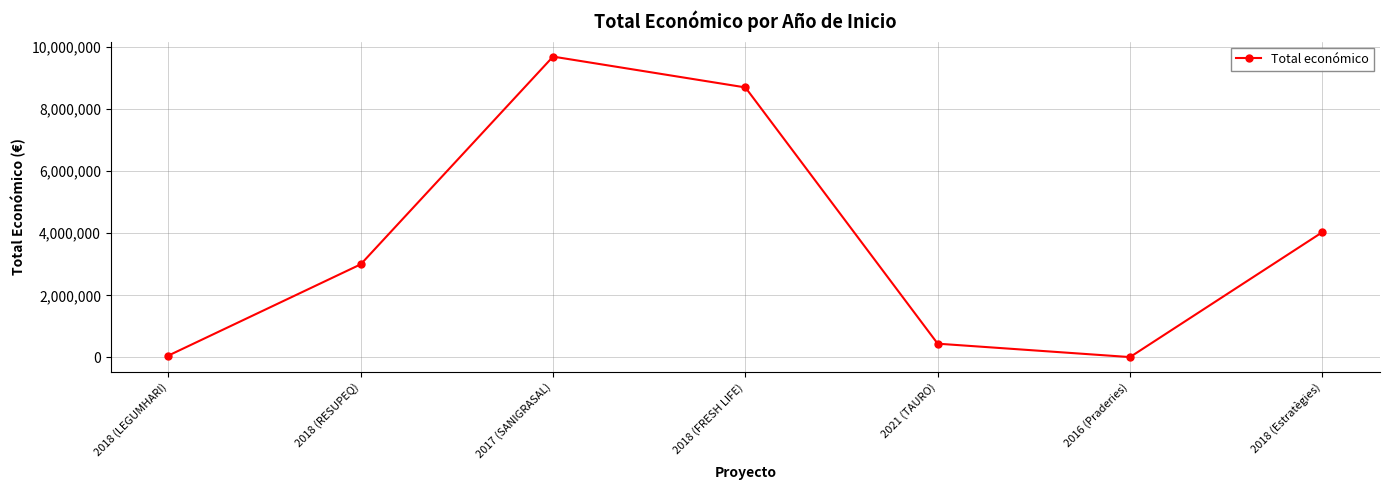

What is the value of the 6th point from the left?

7980